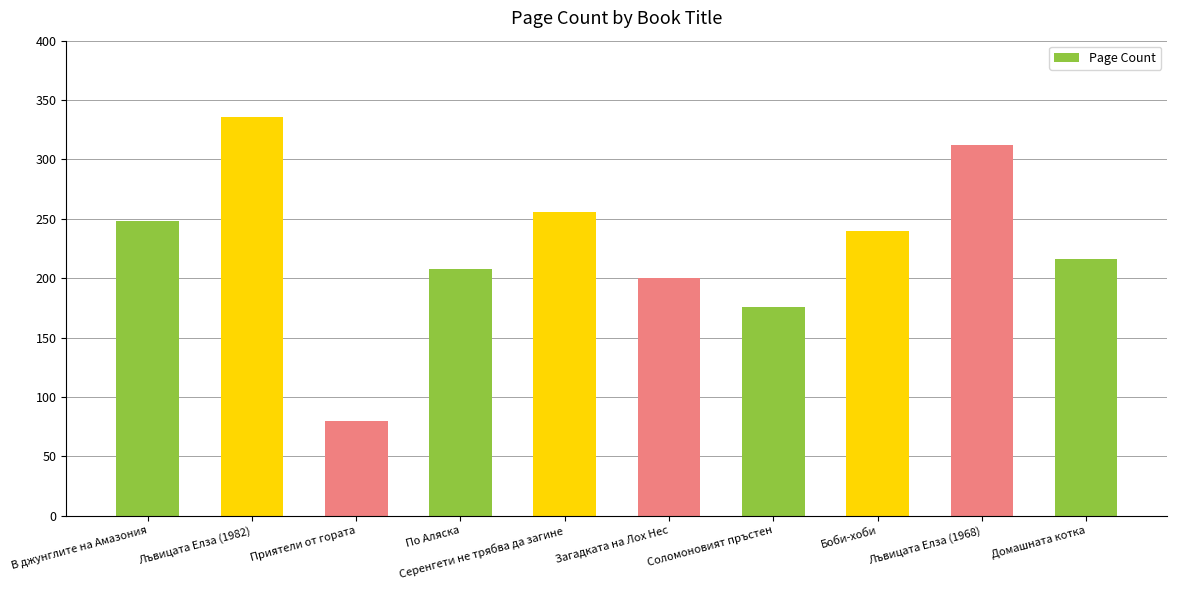

Reading left to right, what are all the values shown in this chart?

248	336	80	208	256	200	176	240	312	216